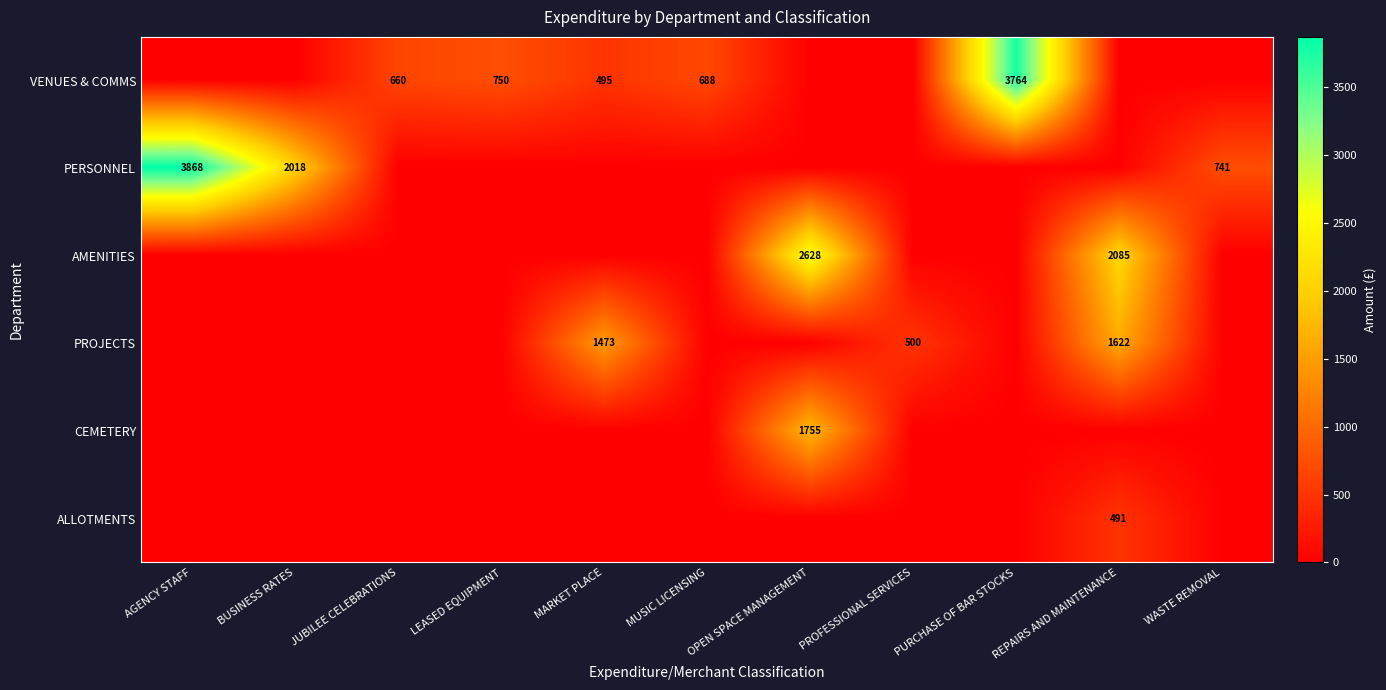

What is the sum of all ALLOTMENTS values?

491.2